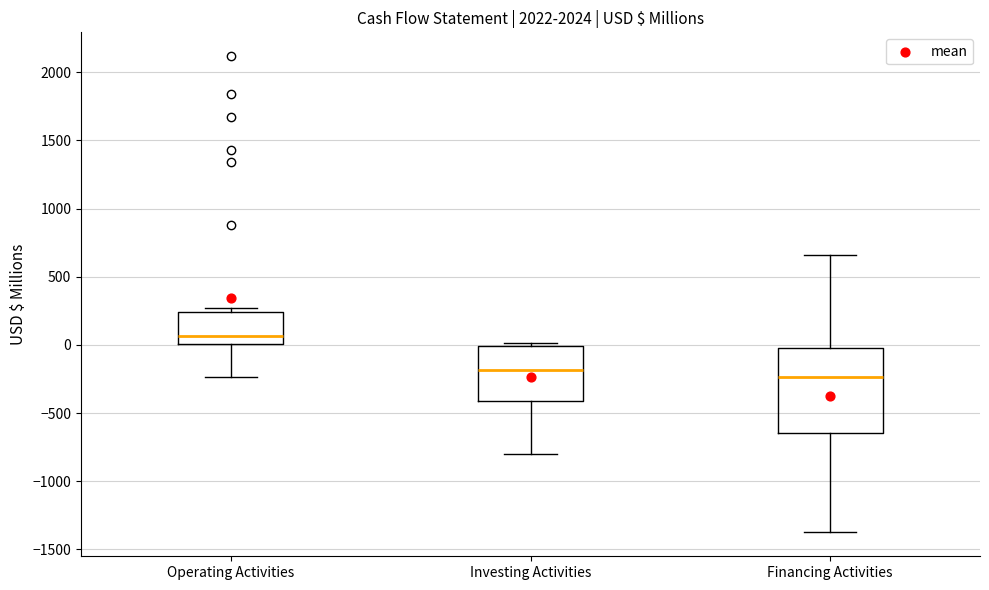

Reading left to right, transcribe this box plot: for each box, give where its median line is, the range the box spans, and where its two whiskers end, as read against the y-axis. The values are not printed on the chart, so give them approximately, as read against the axis.

Operating Activities: median 50, box 0 to 250, whiskers -250 to 250 (just above the box's upper edge)
Investing Activities: median -200, box -400 to 0, whiskers -800 to 0 (just above the box's upper edge)
Financing Activities: median -250, box -650 to 0, whiskers -1400 to 650